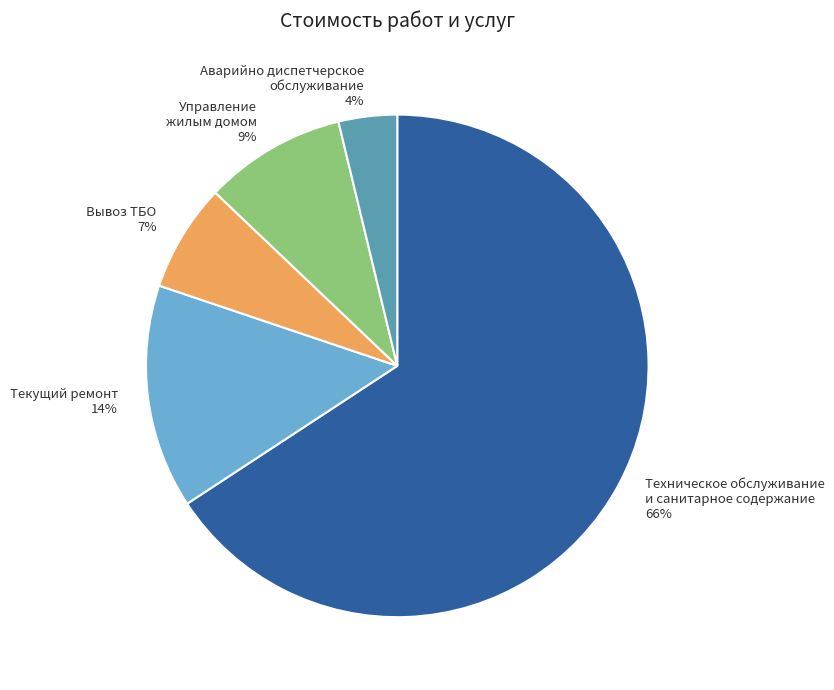

What is the majority slice?

Техническое обслуживание и санитарное содержание